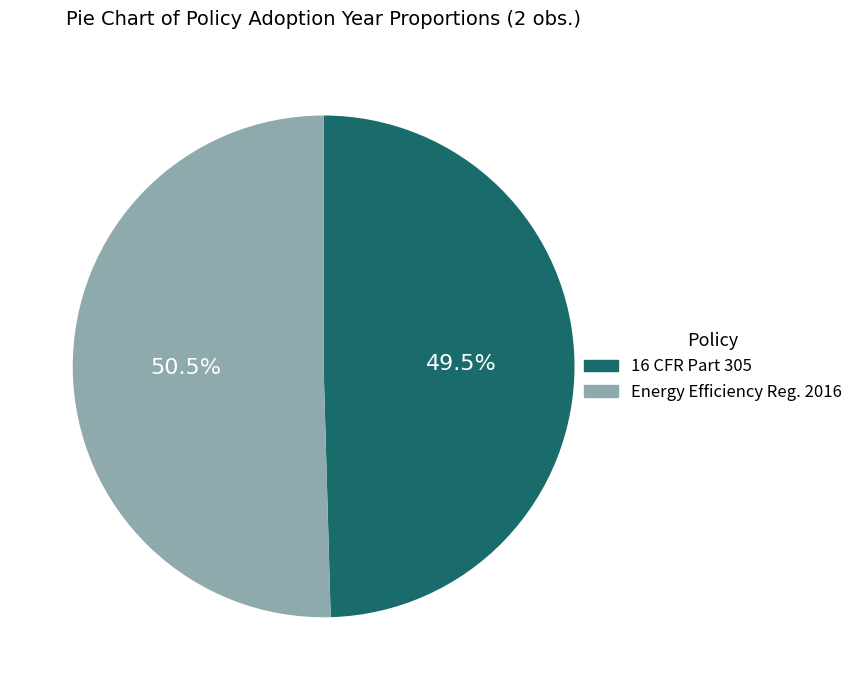

How many segments does this pie chart have?

2